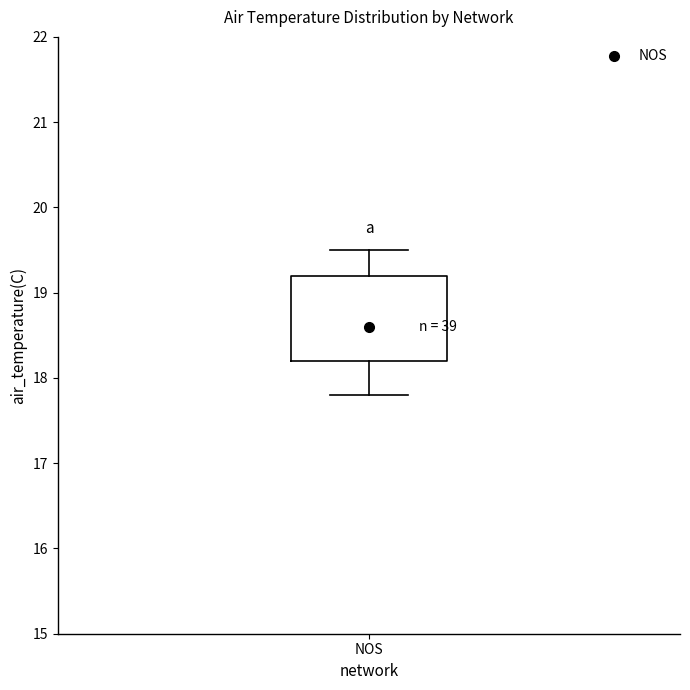

Where is the lower edge of the box for NOS on the y-axis? The values are not printed on the chart, so give them approximately, as read against the axis.

18.2